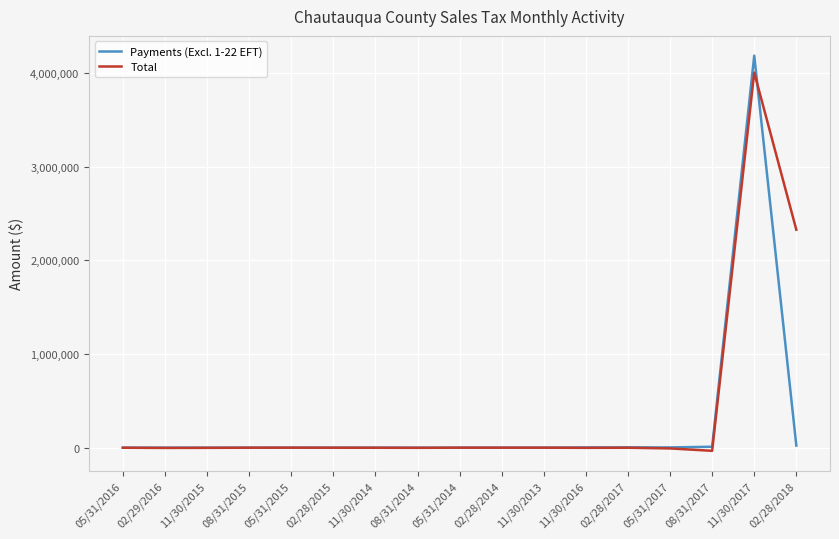

Which series has the widest spread of values?

Payments (Excl. 1-22 EFT)